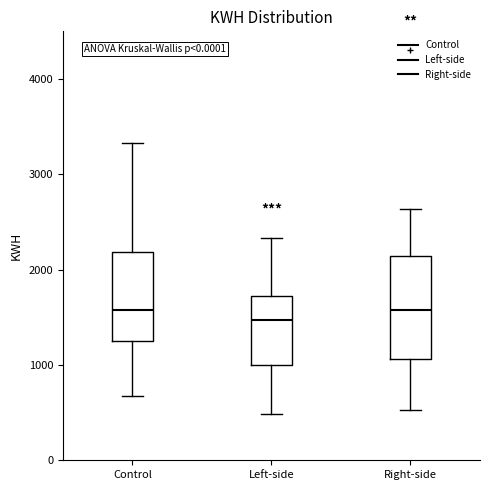

Which box's median line is the lowest?

Left-side